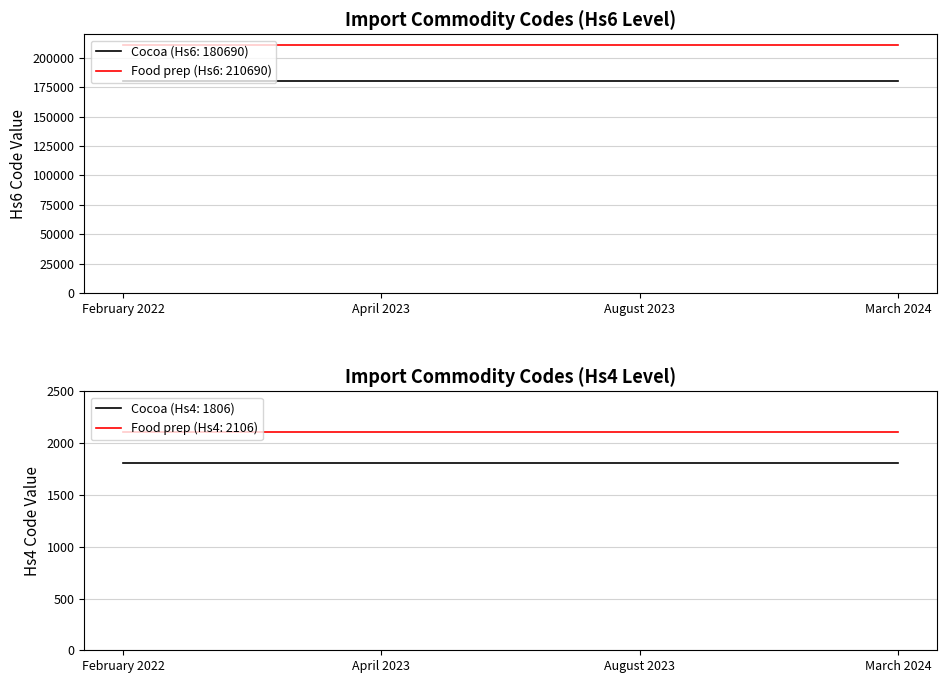

Which series has the widest spread of values?

Cocoa (Hs6Code: 180690)